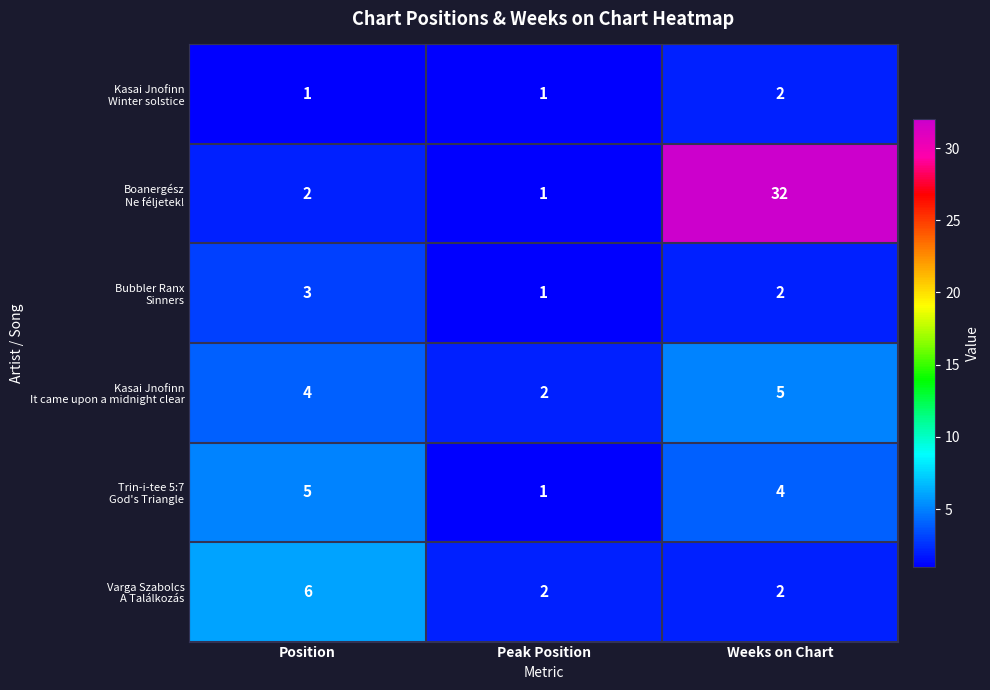

At which category is the sum across all series the highest?

Weeks on Chart